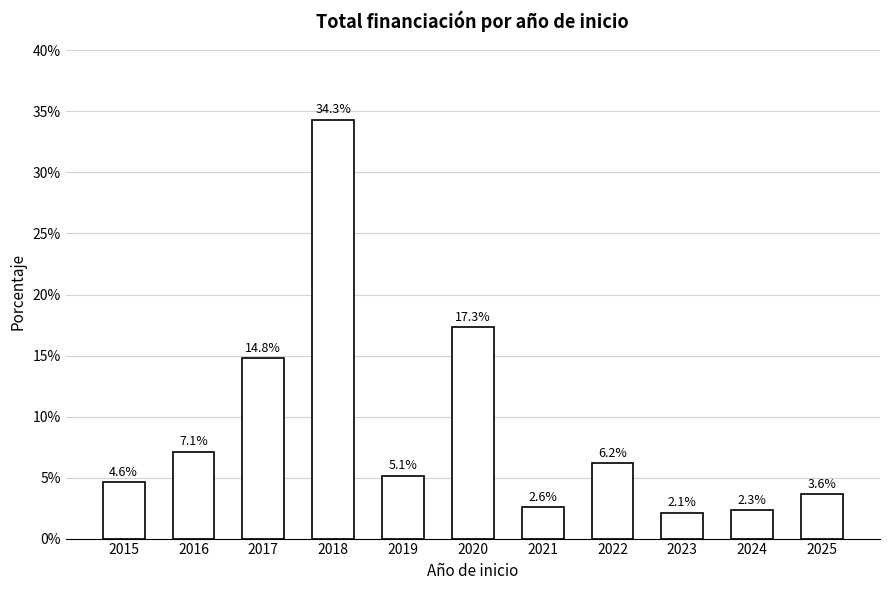

Rank the categories by value from highest to lowest.

2018, 2020, 2017, 2016, 2022, 2019, 2015, 2025, 2021, 2024, 2023